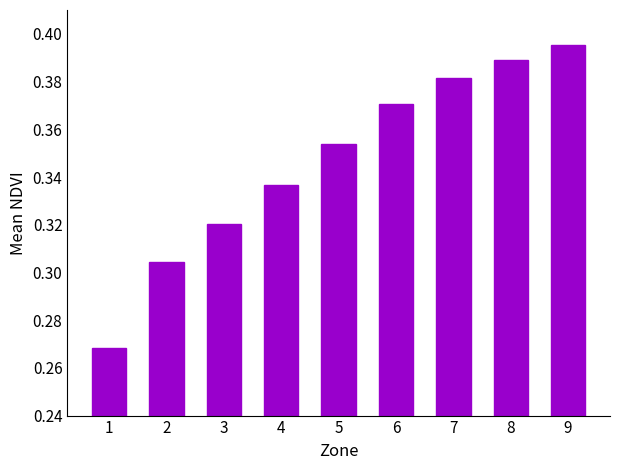

List the labels in order of value, smallest first.

1, 2, 3, 4, 5, 6, 7, 8, 9